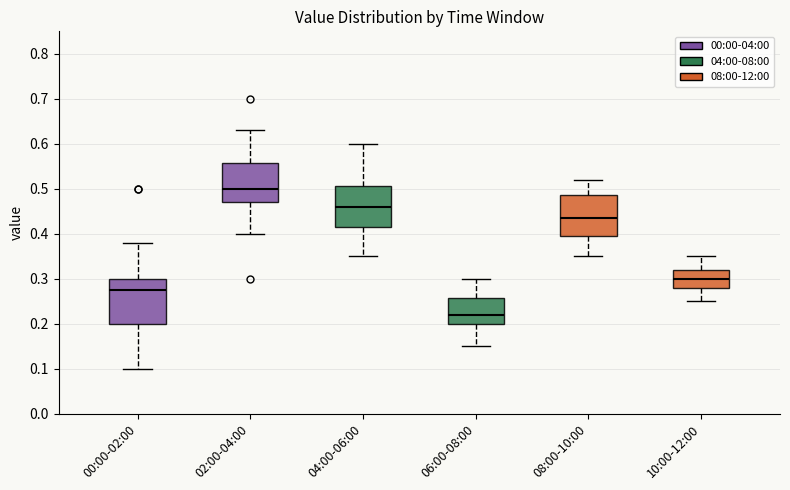

Where does the lower whisker of the box for 10:00-12:00 end on the y-axis? The values are not printed on the chart, so give them approximately, as read against the axis.

0.25